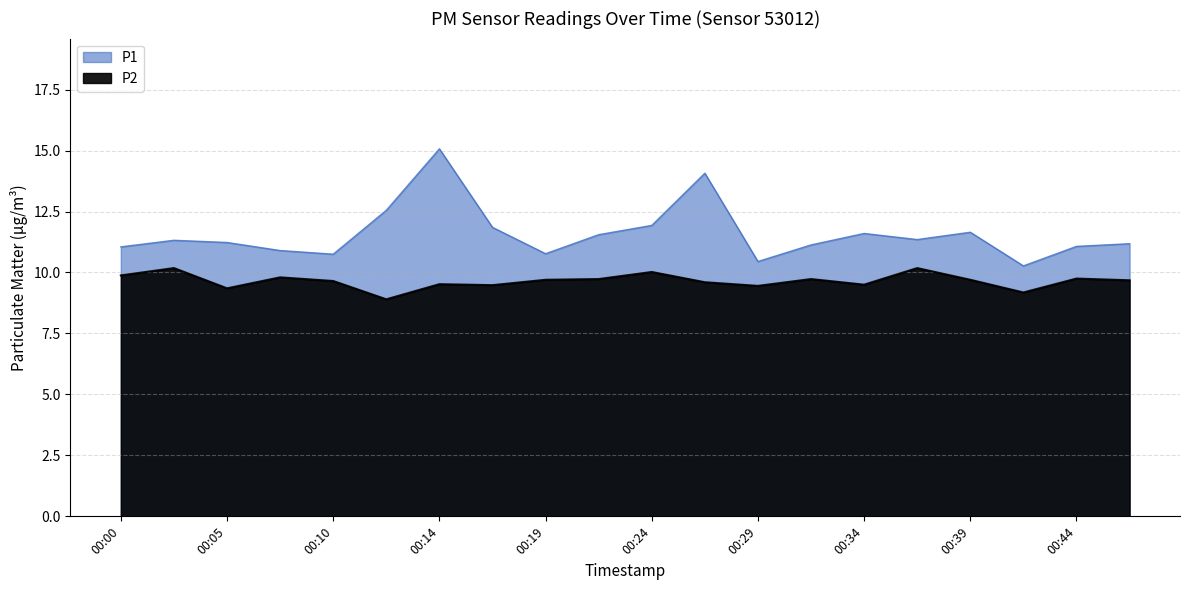

Rank the categories by P1 value from lowest to highest.

00:41, 00:29, 00:10, 00:19, 00:07, 00:00, 00:44, 00:31, 00:46, 00:05, 00:02, 00:36, 00:22, 00:34, 00:39, 00:17, 00:24, 00:12, 00:27, 00:14